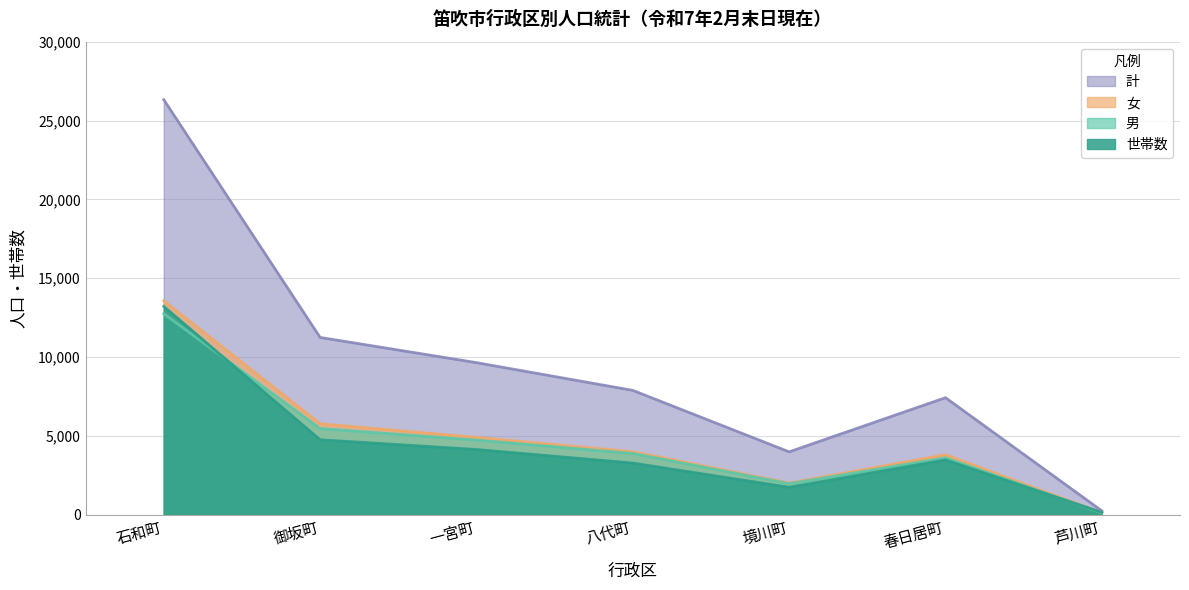

At which label does 女 first exceed 4001?

石和町